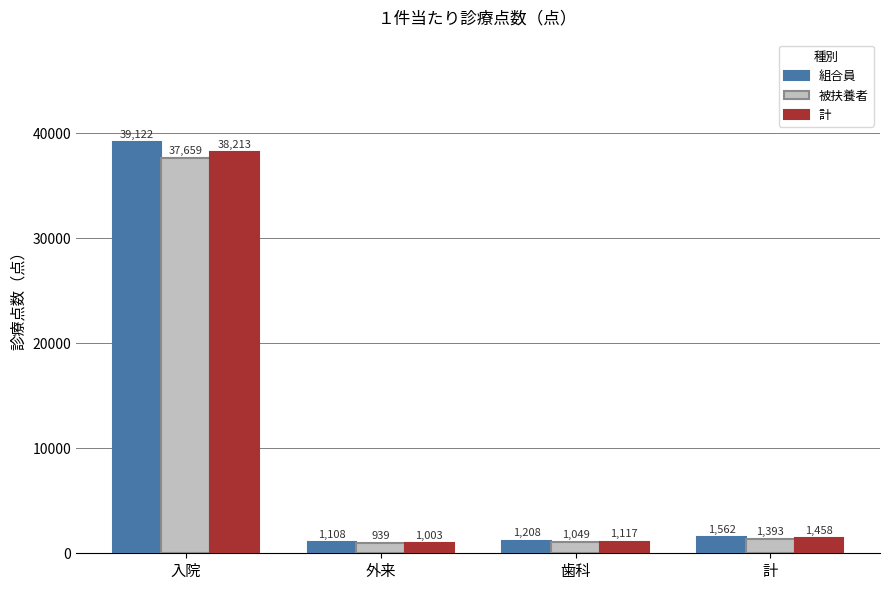

The 計 series shows 1458.5 at 計. True or false?

True